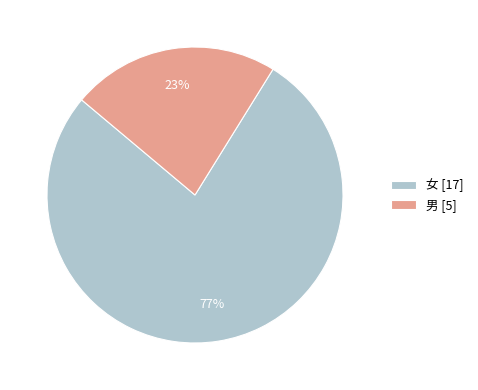

What is the ratio of the value at 男 [5] to the value at 女 [17]?

0.3